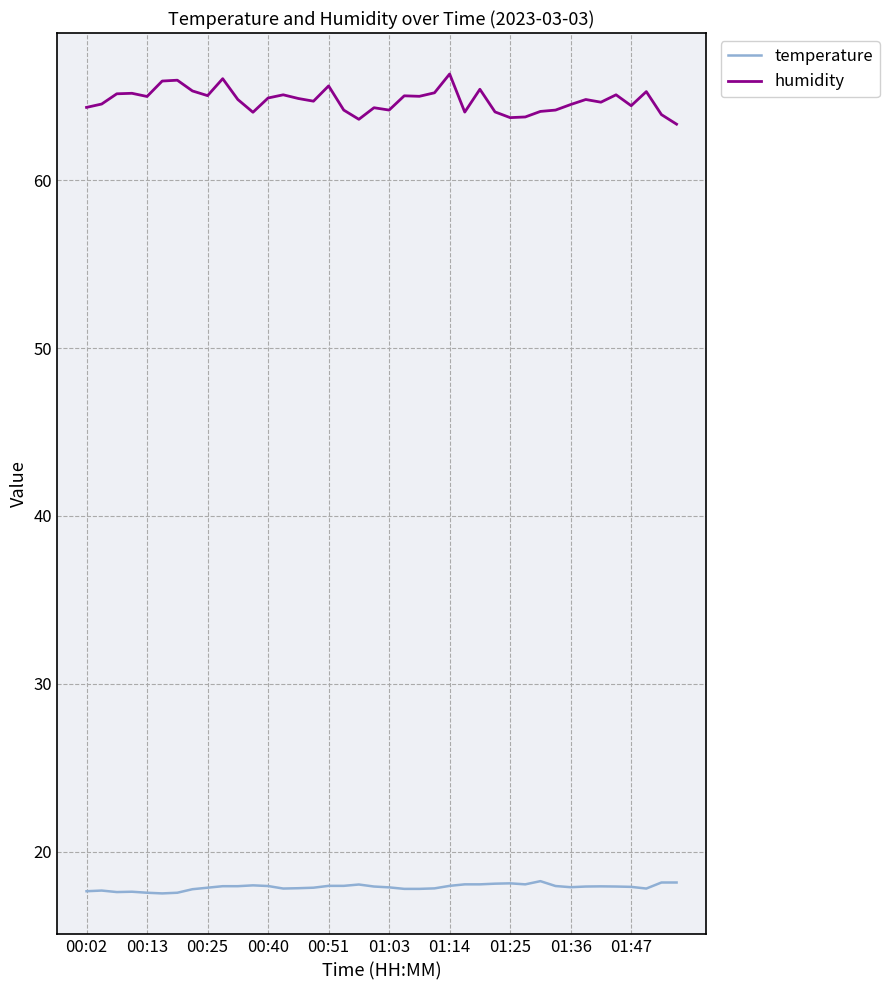

List the series in order of their overall mean, highest first.

humidity, temperature